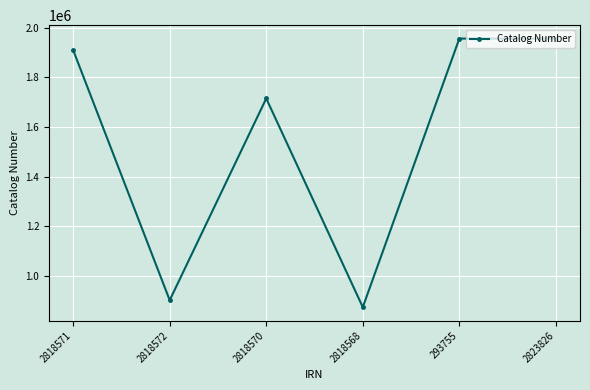

How many lines are shown in the chart?

1